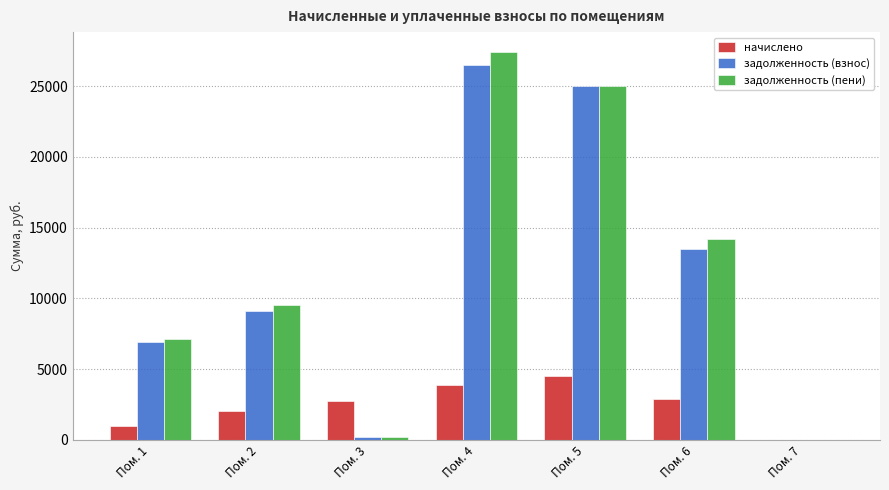

Reading left to right, extract all data points from this chart.

начислено: 1014.0	2035.8	2737.8	3900.0	4524.0	2862.6	0.0
задолженность (взнос): 6881.9	9118.4	228.2	26469.0	24973.0	13455.2	0.0
задолженность (пени): 7135.4	9516.7	228.2	27444.0	24979.8	14170.9	0.0